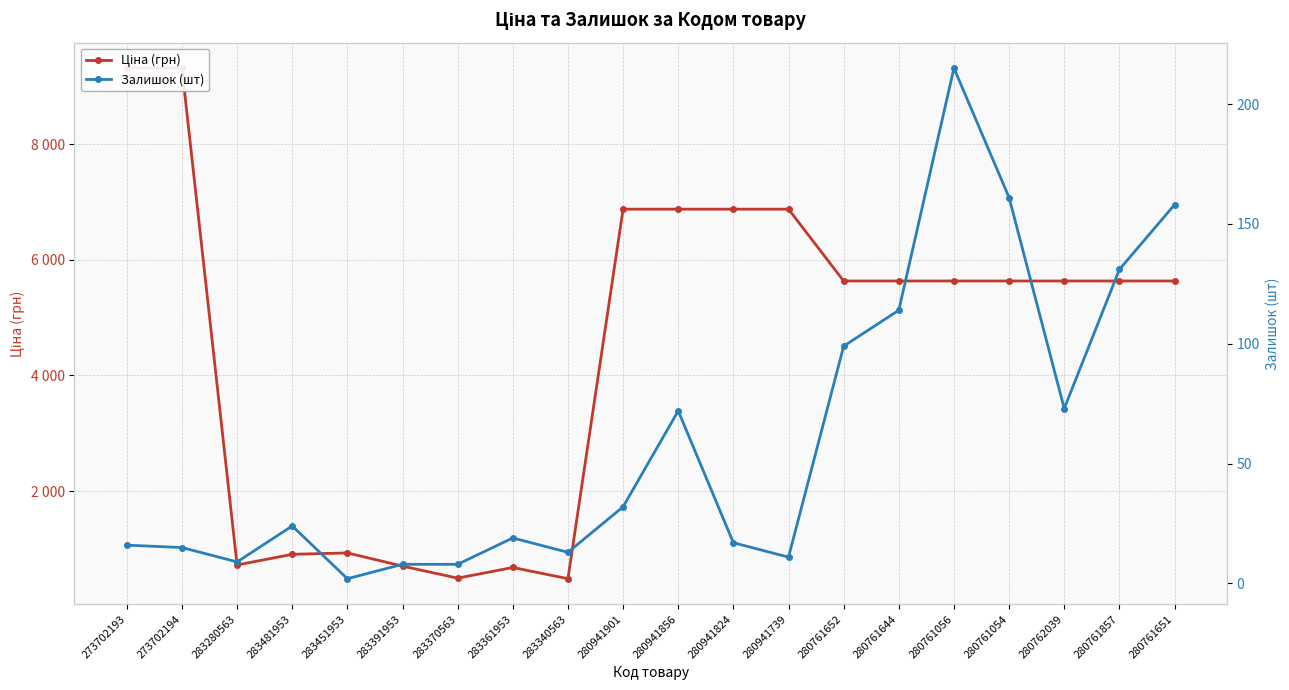

What is the value of the Залишок (шт) point at the 3rd from the left?

9.0